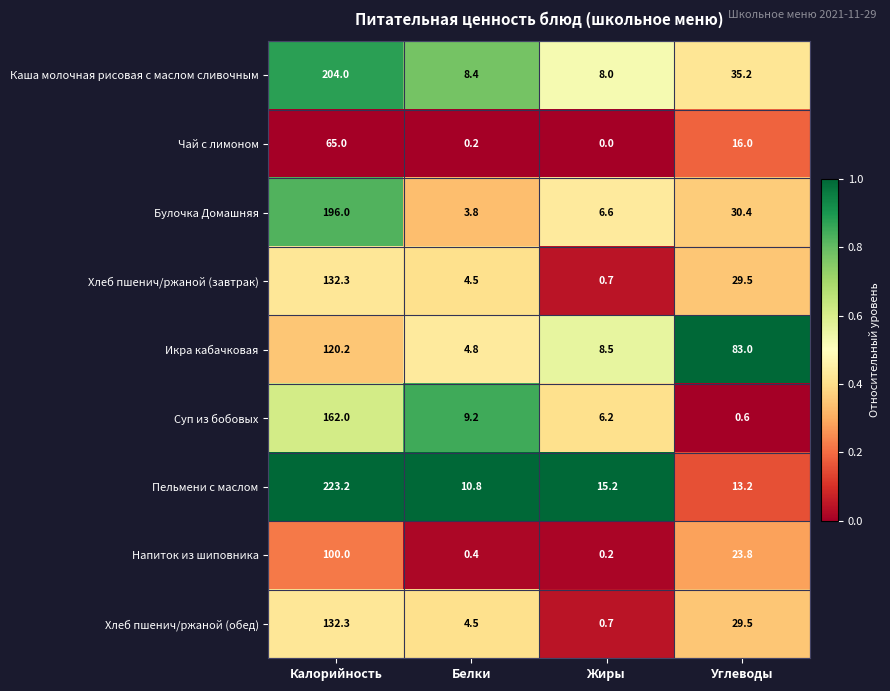

Where does the Булочка Домашняя series first go above 30?

Калорийность